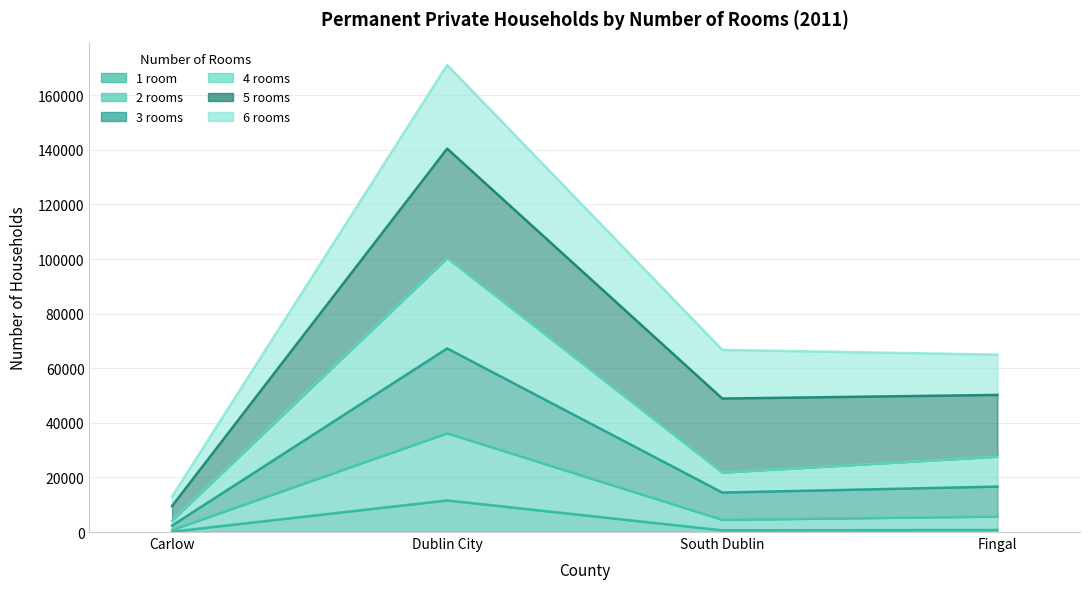

How many values in the 2 rooms series are below 5668?

2